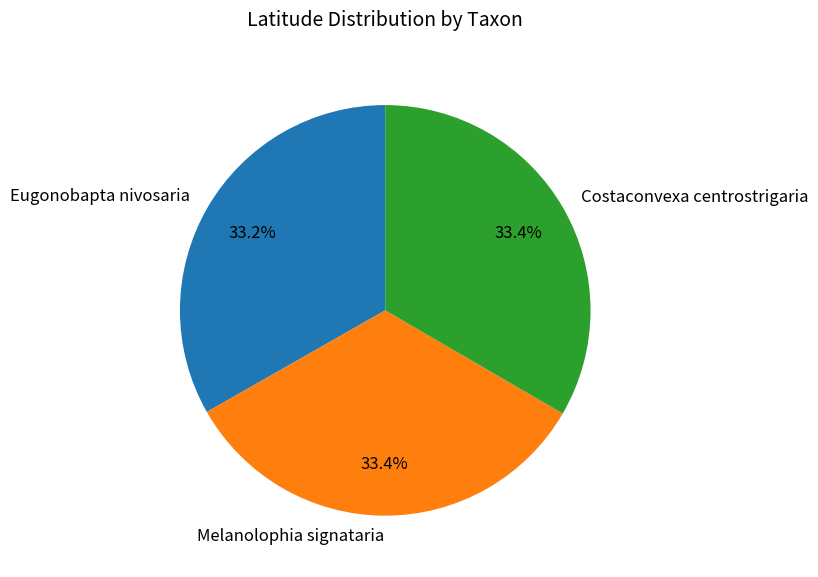

What is the total percentage of Costaconvexa centrostrigaria and Eugonobapta nivosaria?

66.6%